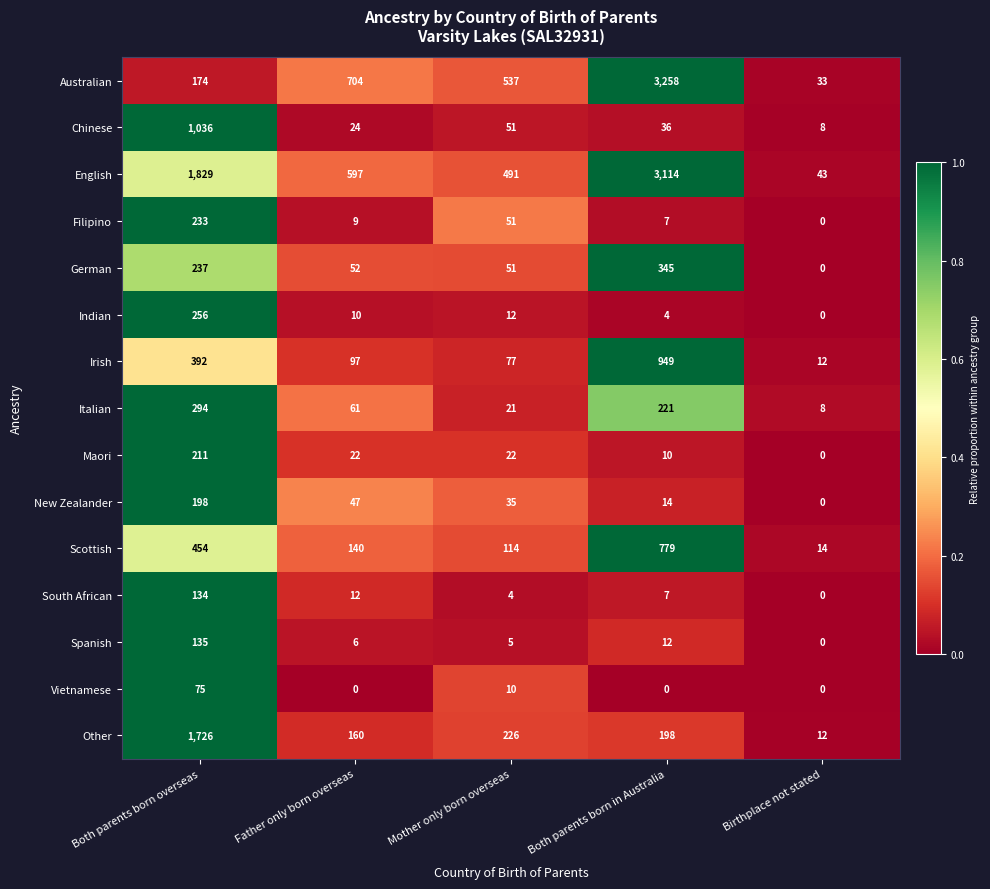

Count the number of data series in this chart.

15